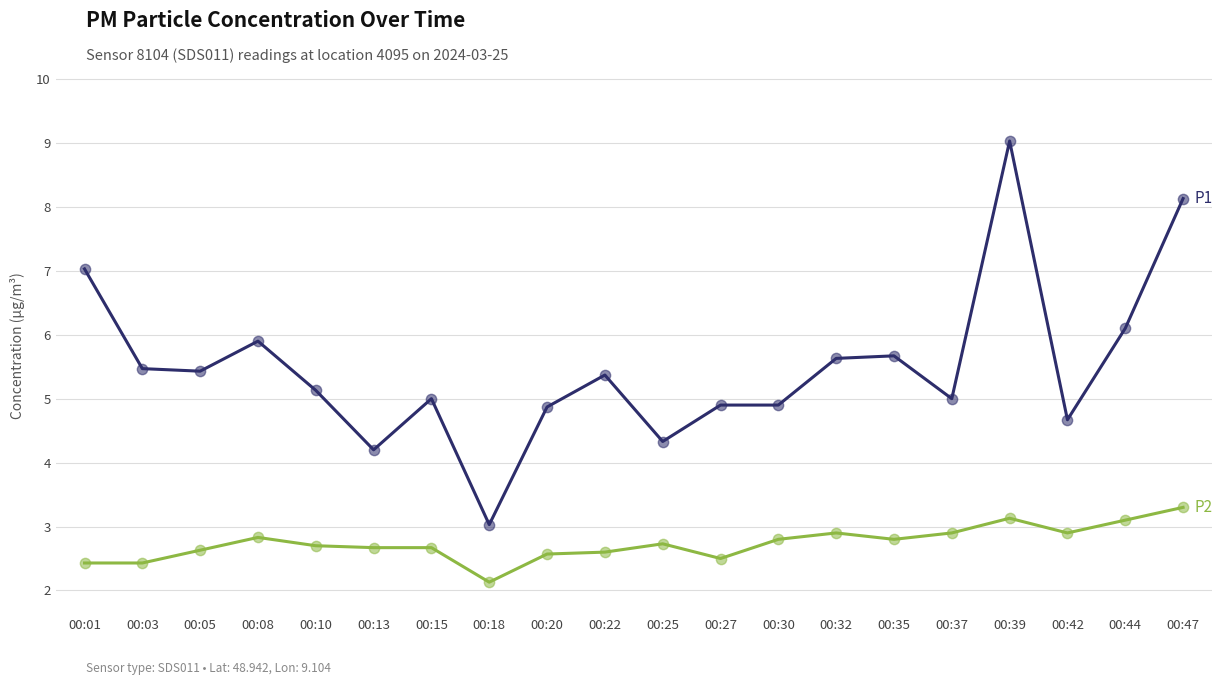

What is the total value across all series at 00:20?

7.4